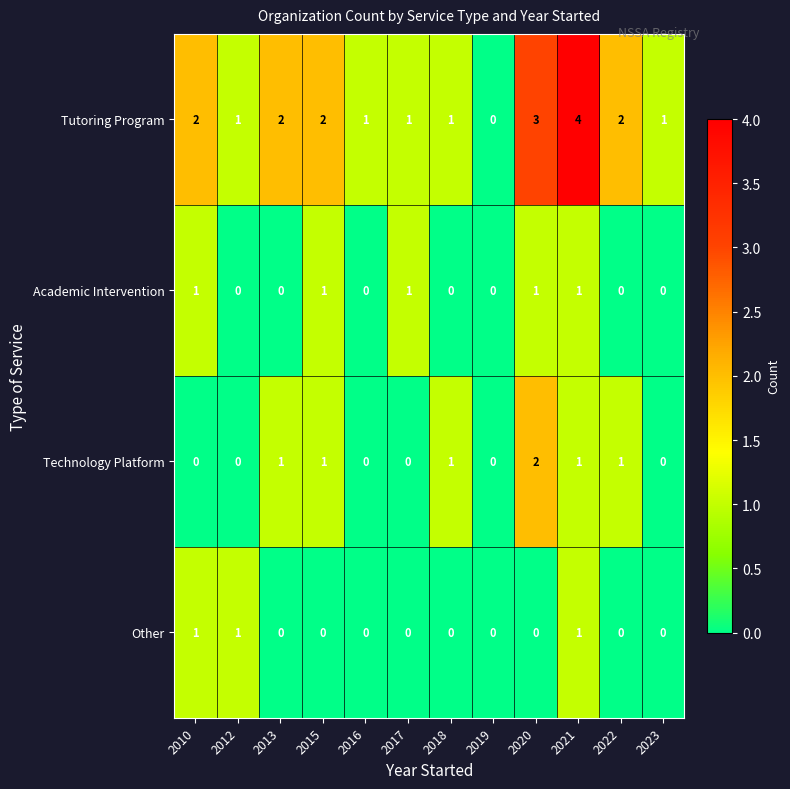

What is the sum of all Academic Intervention values?

5